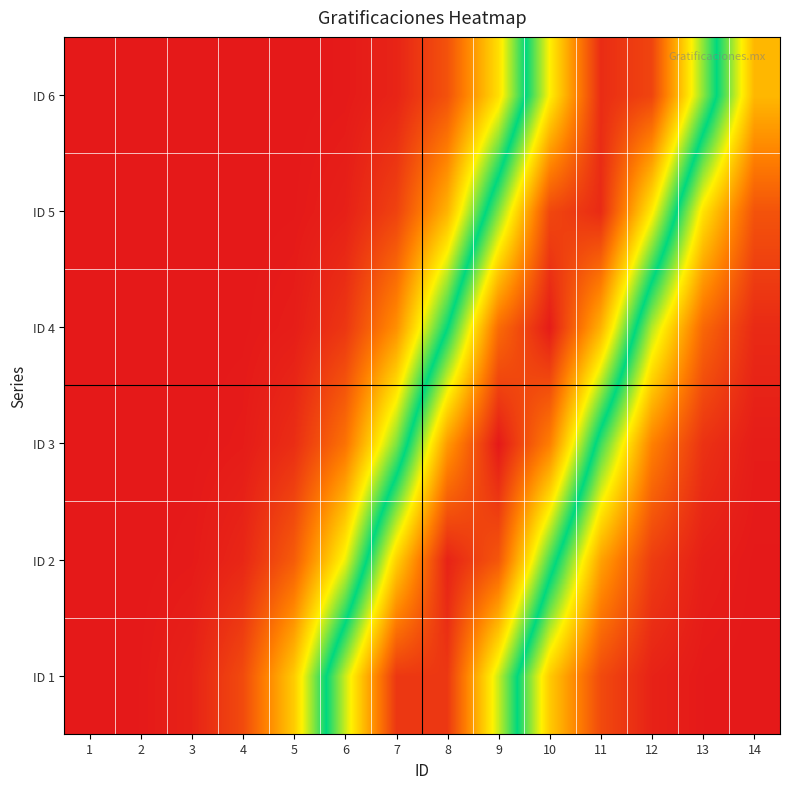

At how many categories does at least one series exceed 0?

14